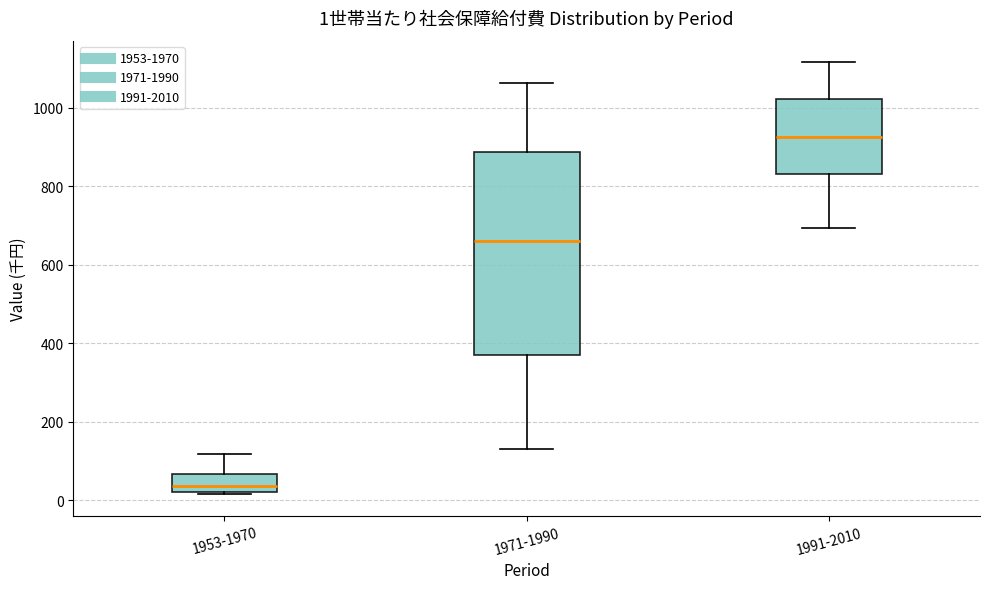

Which box is the tallest, from its lower edge to its upper edge?

1971-1990